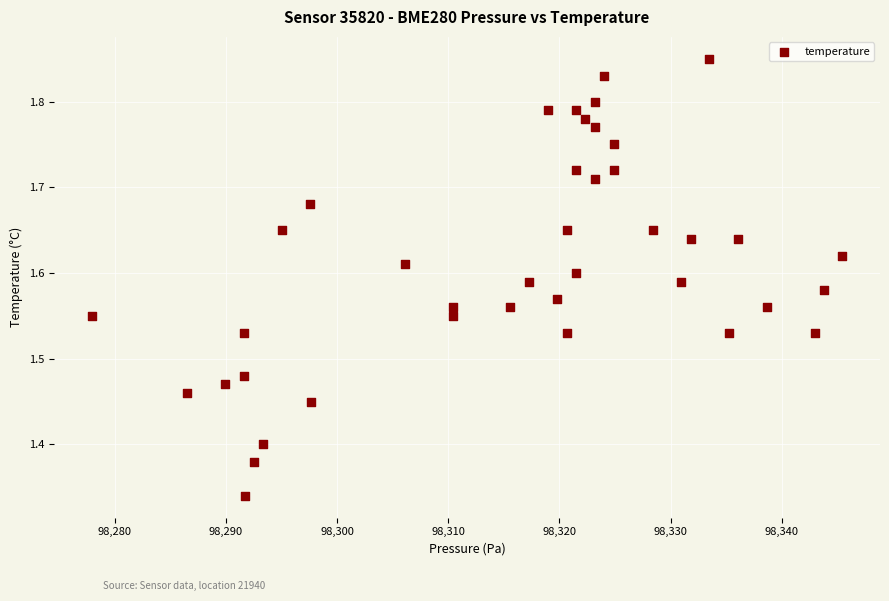

What is the range of Y values (max minus min)?

0.5